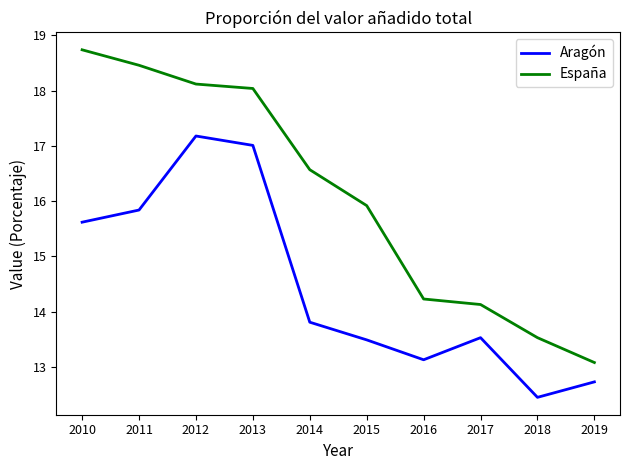

Where does the España series first go above 16?

2010